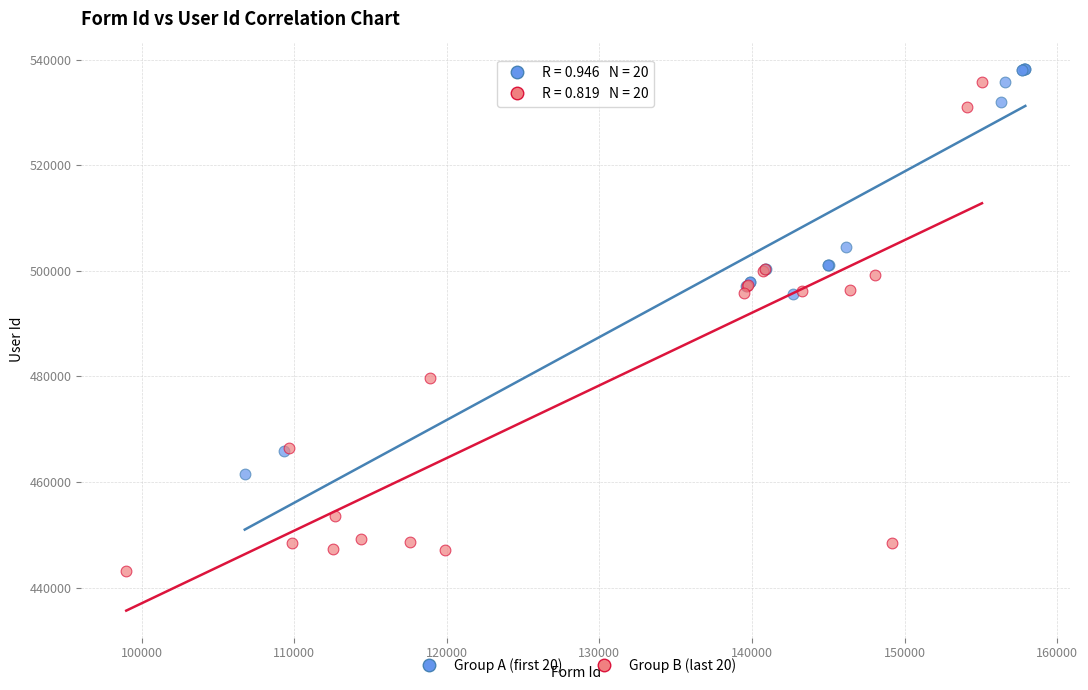

Which series has the largest Y range (max minus min)?

Group B (last 20)